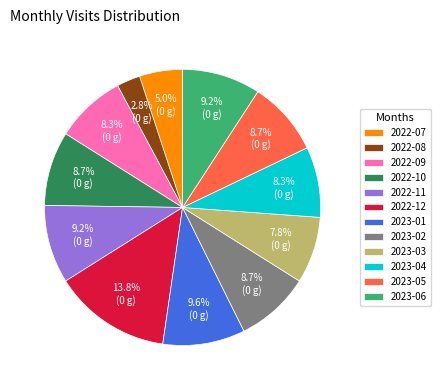

Which category has the biggest portion of the pie?

2022-12